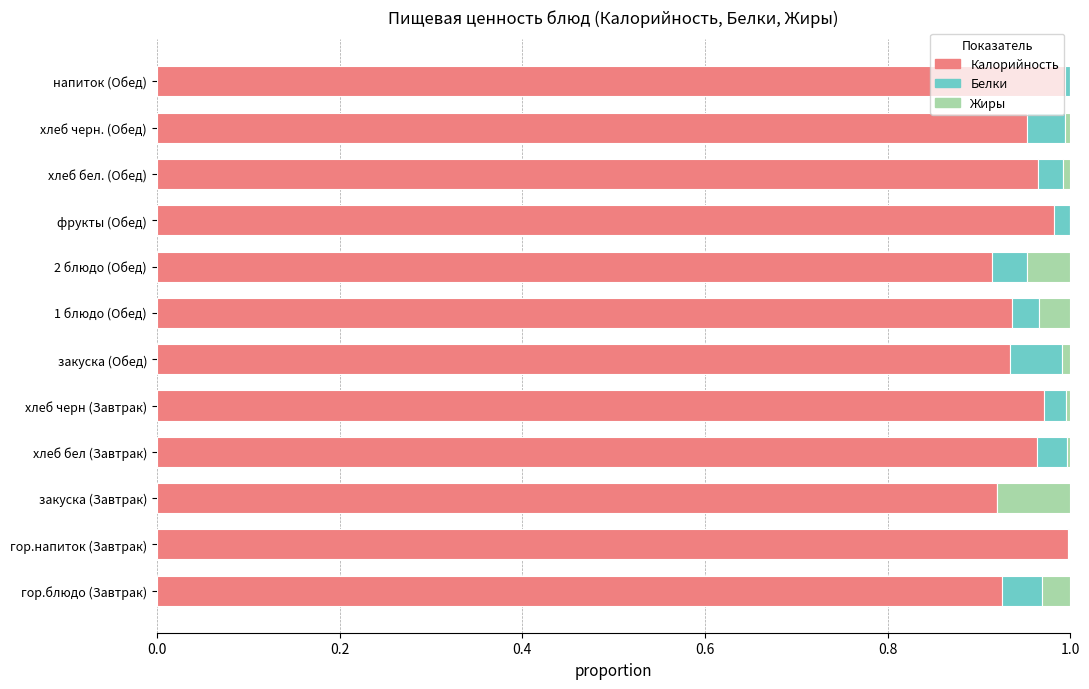

True or false: Калорийность has a value of 1.5 at фрукты (Обед).

False